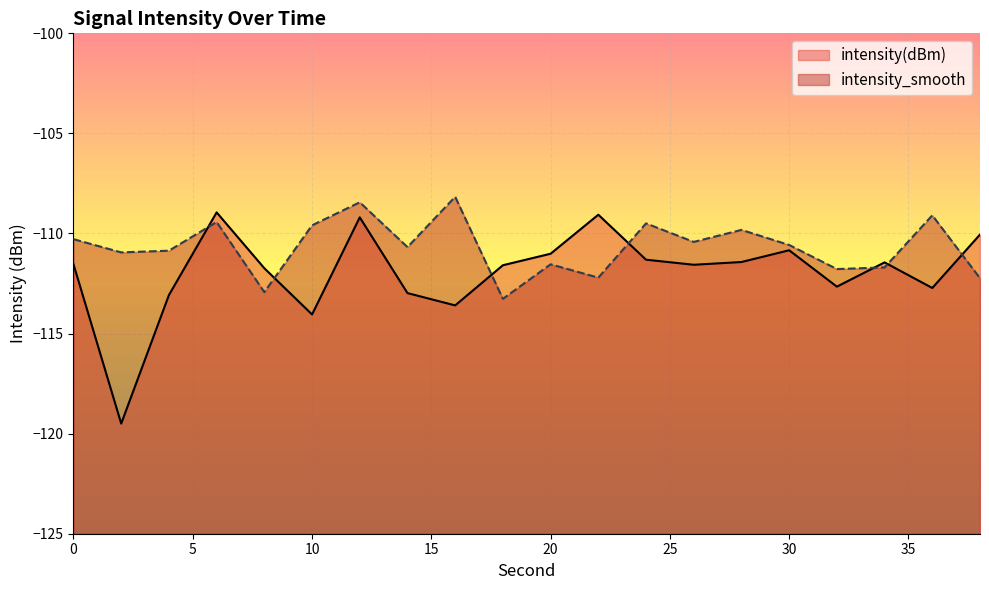

In intensity(dBm), how many points are lower than both neighbors (excluding endpoints)?

6